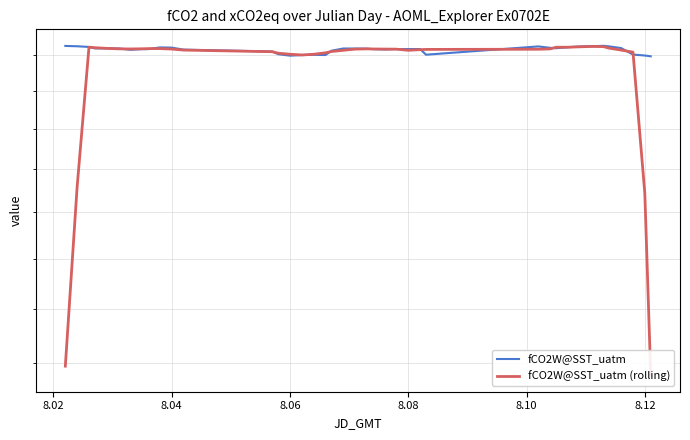

What is the sum of all fCO2W@SST_uatm values?

14523.9